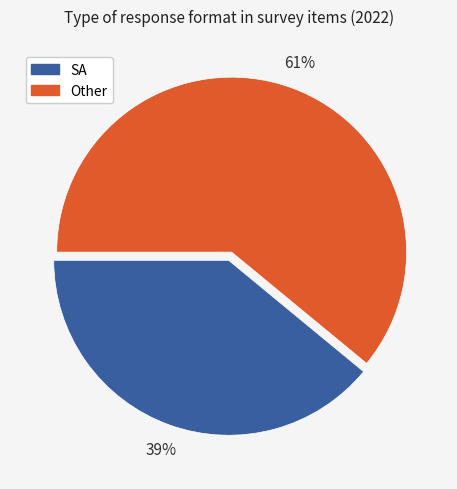

Is there a majority slice in this chart?

Yes